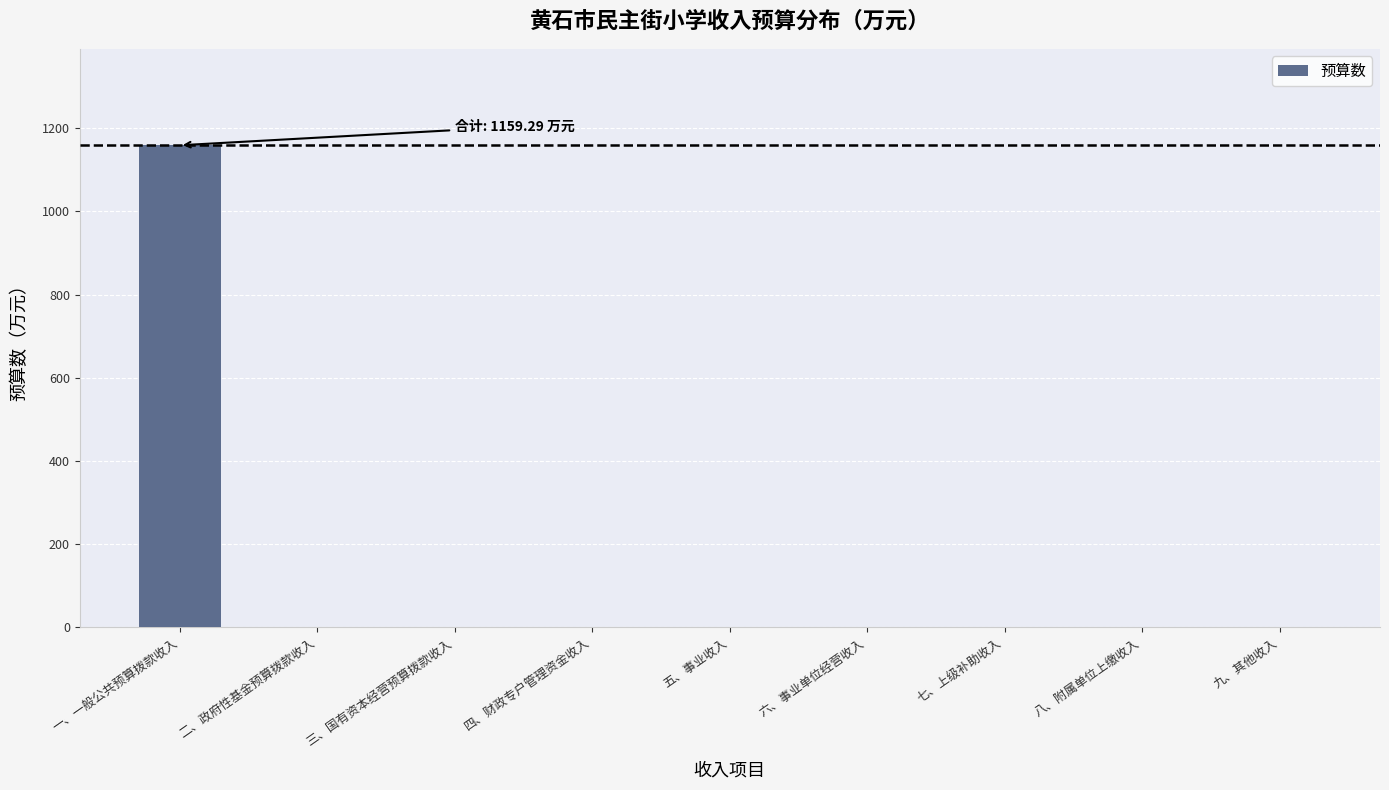

Reading right to left, transcribe all the data shown in this chart.

0.0	0.0	0.0	0.0	0.0	0.0	0.0	0.0	1159.3